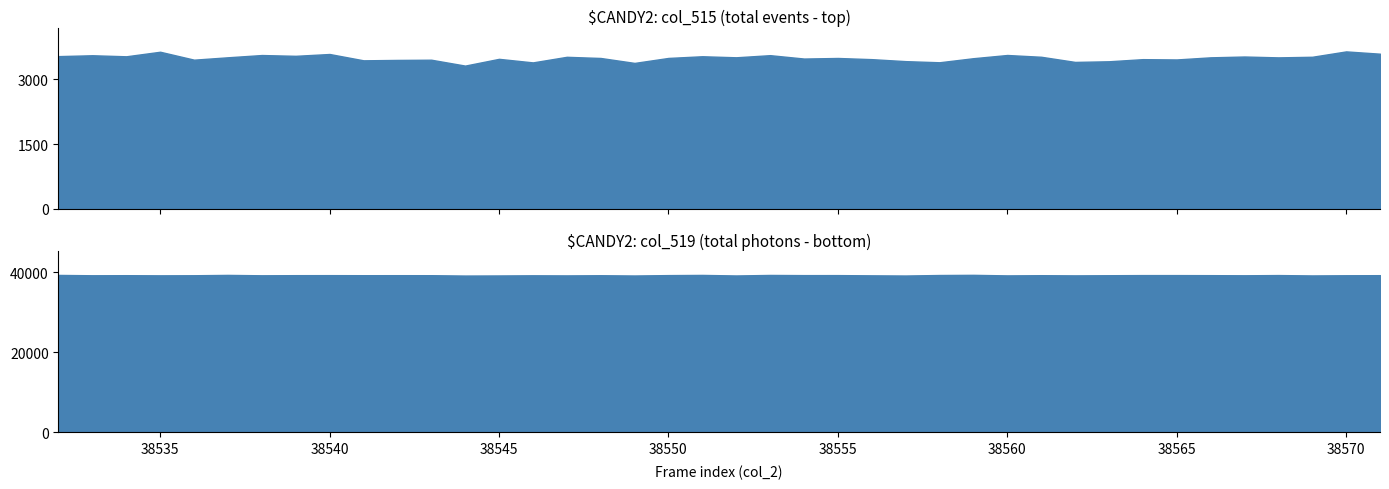

True or false: col_516 has a value of 5566 at 38553.

False